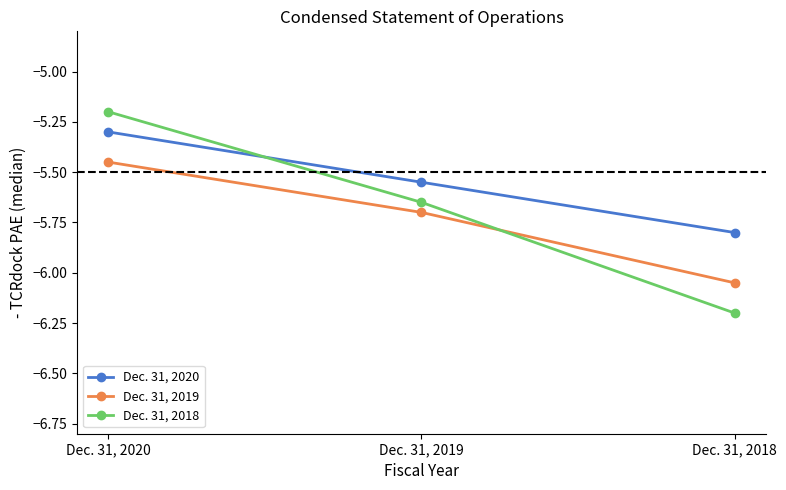

True or false: Dec. 31, 2019 has a value of -3.7 at Dec. 31, 2018.

False